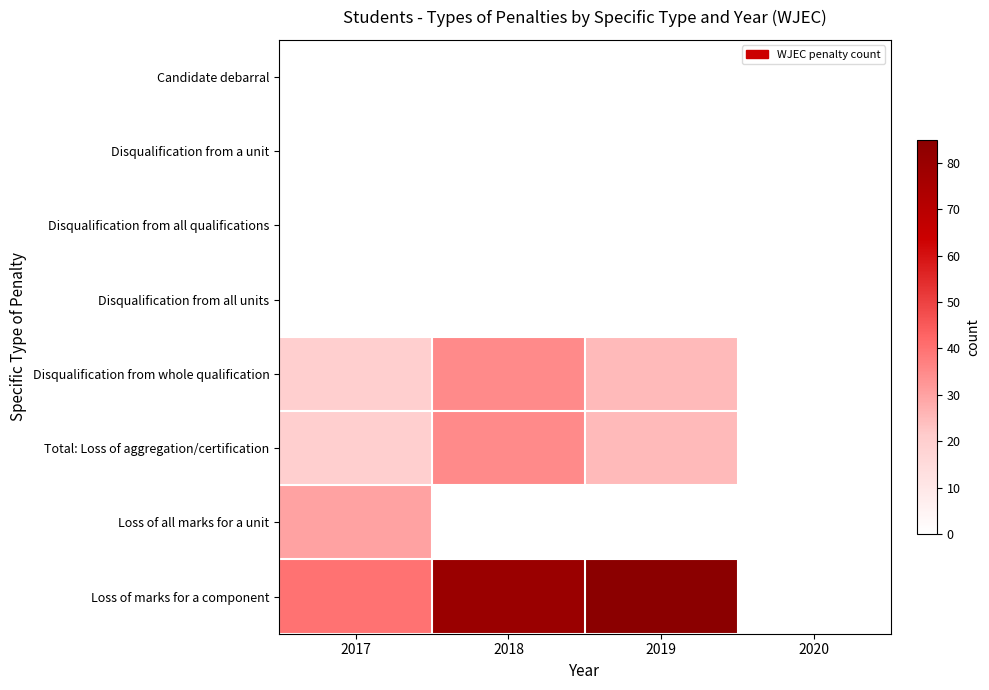

Reading right to left, transcribe all the data shown in this chart.

Candidate debarral: 2020=0	2019=0	2018=0	2017=0
Disqualification from a unit: 2020=0	2019=0	2018=0	2017=0
Disqualification from all qualifications: 2020=0	2019=0	2018=0	2017=0
Disqualification from all units: 2020=0	2019=0	2018=0	2017=0
Disqualification from whole qualification: 2020=0	2019=25	2018=35	2017=20
Total: Loss of aggregation/certification: 2020=0	2019=25	2018=35	2017=20
Loss of all marks for a unit: 2020=0	2019=0	2018=0	2017=30
Loss of marks for a component: 2020=0	2019=85	2018=80	2017=40